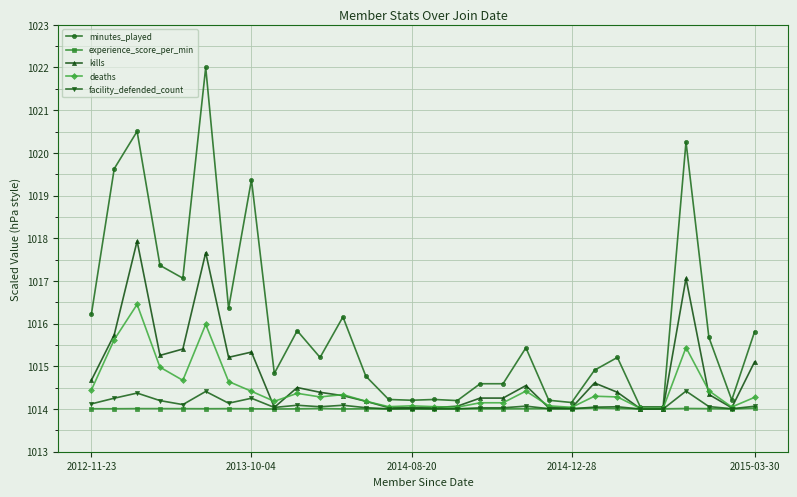

Which series has the largest total across all categories?

minutes_played